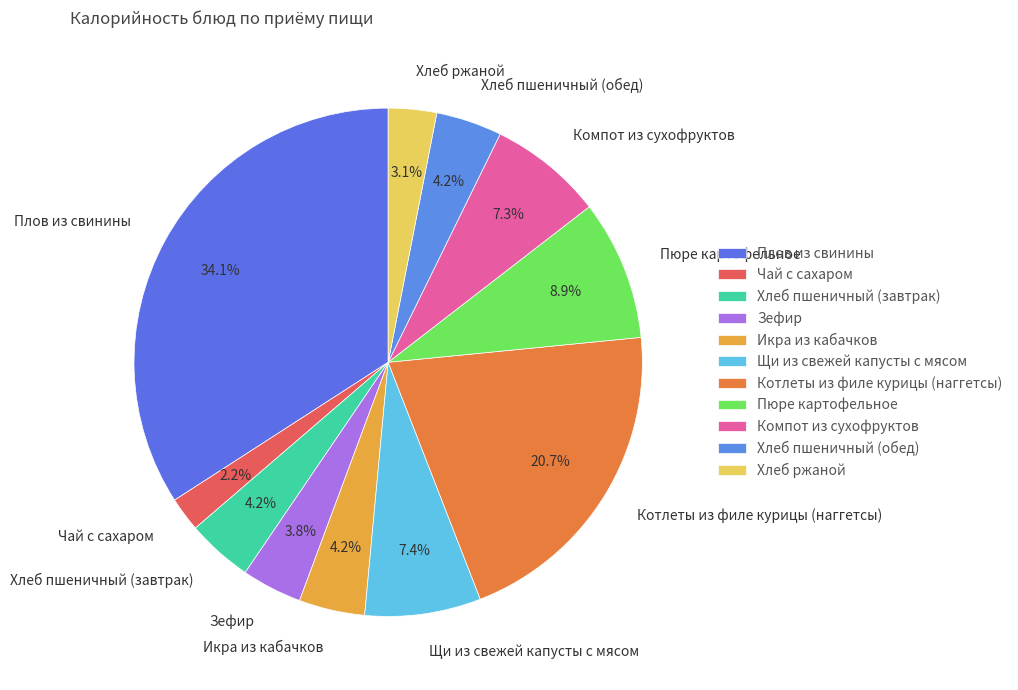

Which has a higher value, Зефир or Пюре картофельное?

Пюре картофельное